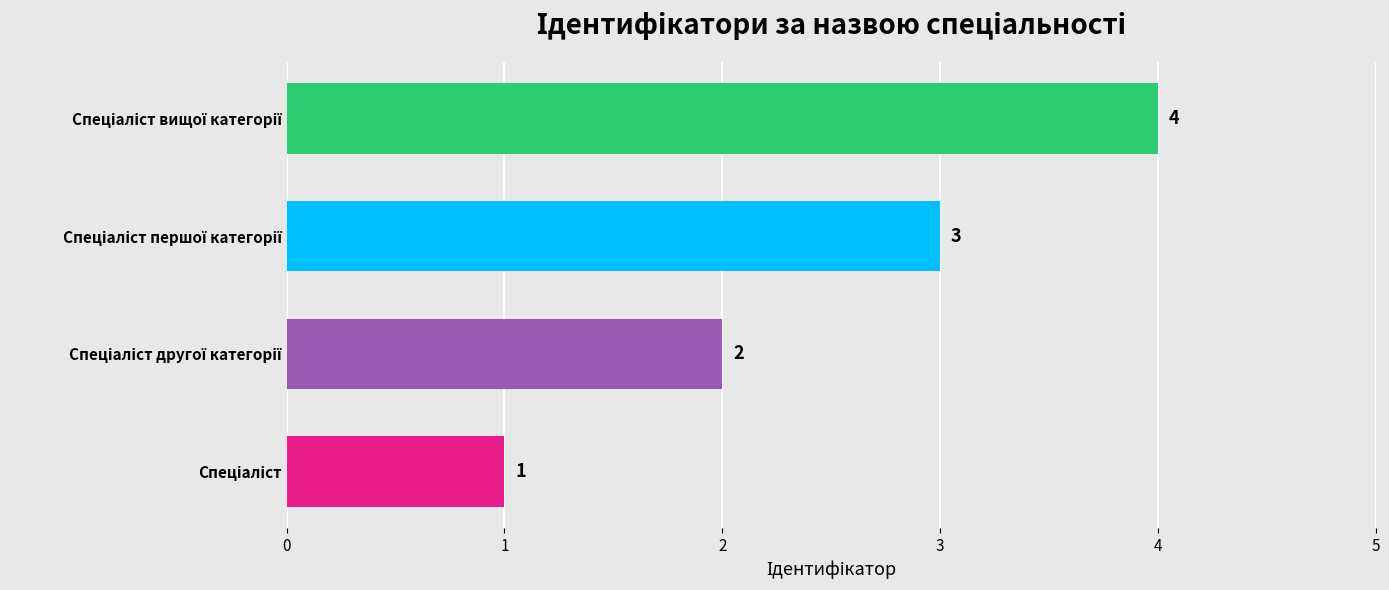

Count the values in the range 2 to 4.

3